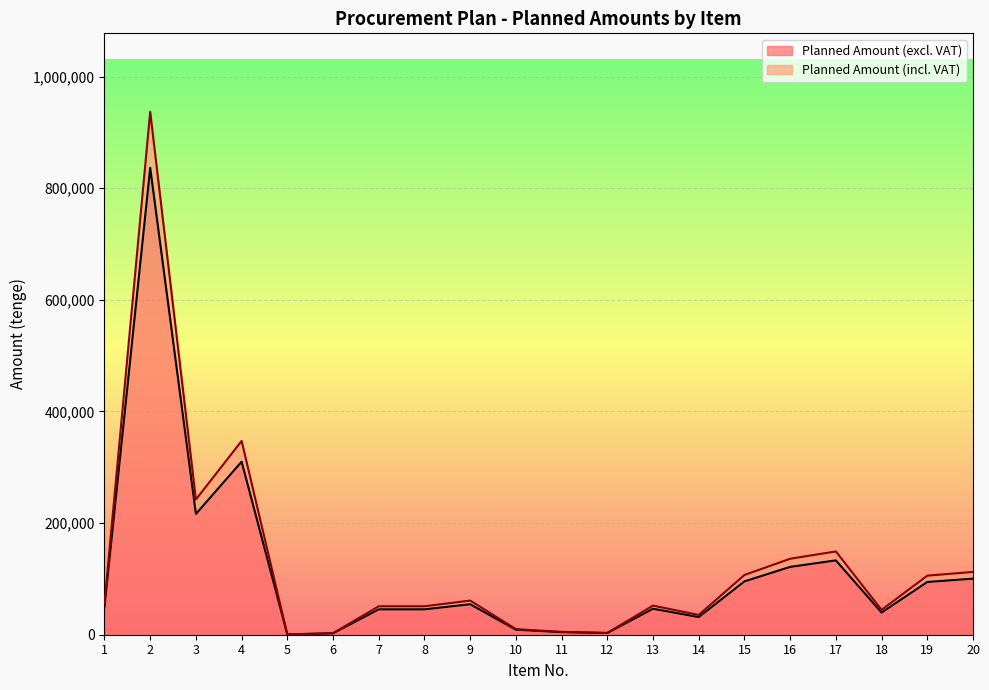

What is the sum of the Planned Amount (excl. VAT) values at 5 and 4?

310492